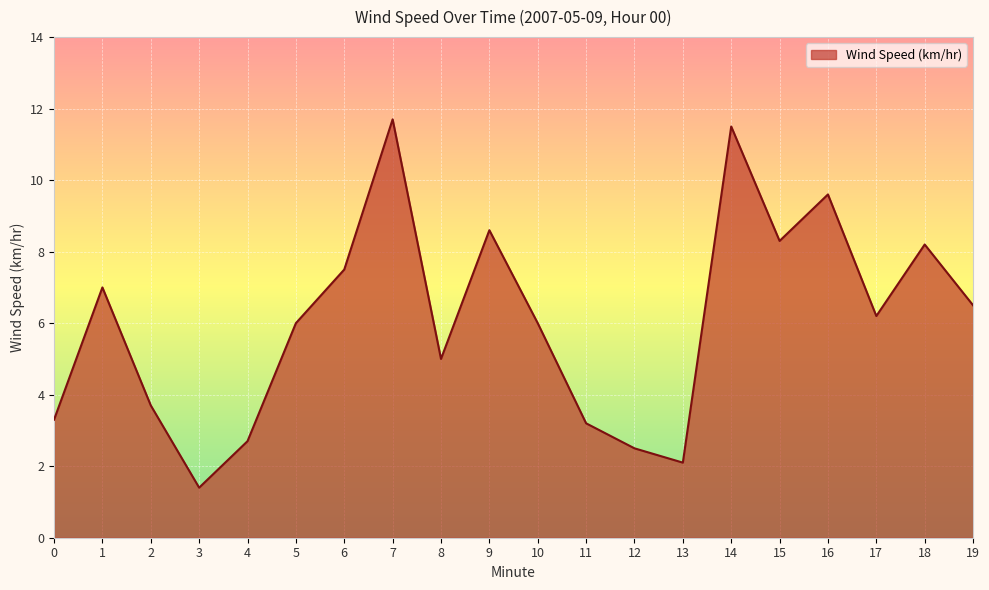

Is it true that the value at 17 is 6.2?

True